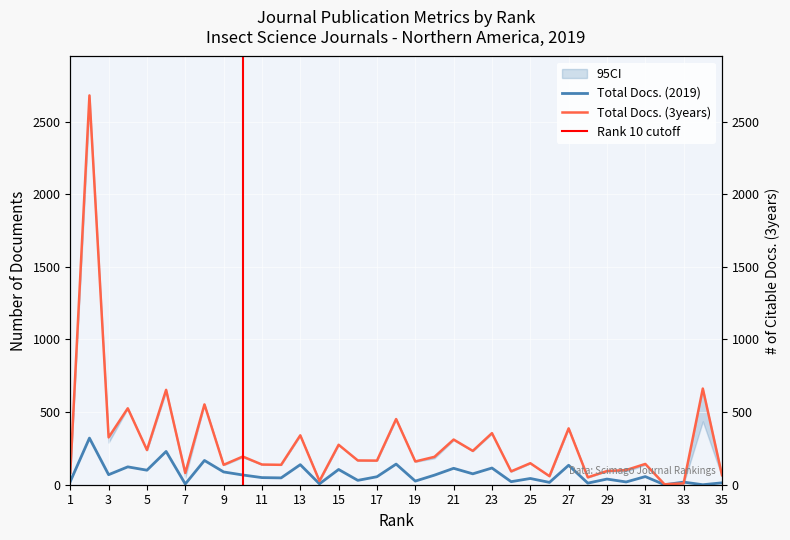

What is the difference between the second highest and minimum values in the Total Docs. (2019) series?

229